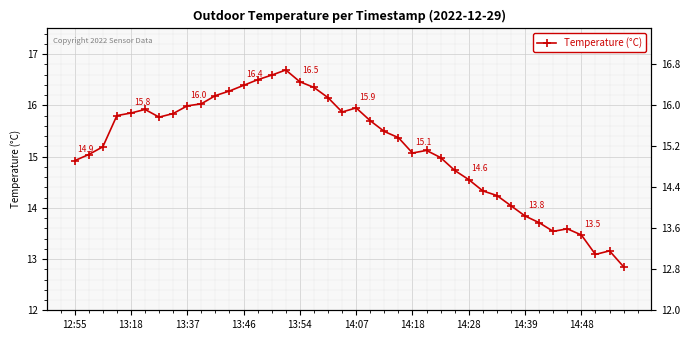

Rank the categories by value from lowest to highest.

39, 37, 38, 36, 34, 35, 33, 32, 31, 30, 29, 28, 27, 12:55, 26, 13:18, 24, 25, 13:37, 23, 22, 21, 14:18, 13:46, 14:28, 13:54, 19, 14:07, 20, 14:39, 14:48, 18, 10, 11, 17, 12, 16, 13, 14, 15